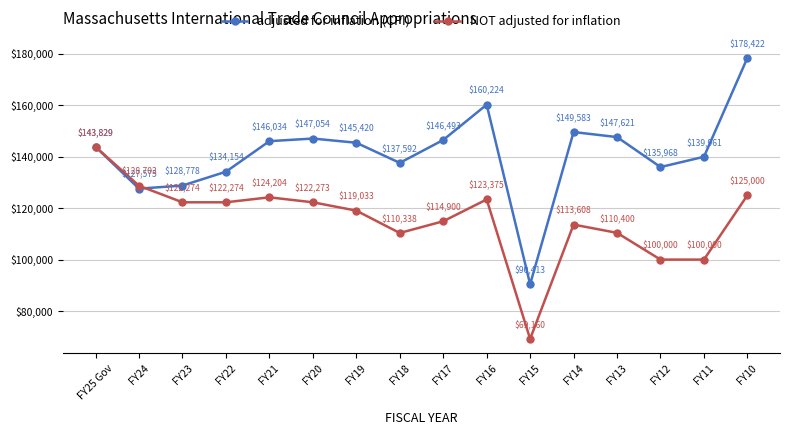

Reading left to right, transcribe all the data shown in this chart.

adjusted for inflation (CPI): FY25 Gov=143829	FY24=127575	FY23=128778	FY22=134154	FY21=146034	FY20=147054	FY19=145420	FY18=137592	FY17=146493	FY16=160224	FY15=90413	FY14=149583	FY13=147621	FY12=135968	FY11=139961	FY10=178422
NOT adjusted for inflation: FY25 Gov=143829	FY24=128703	FY23=122274	FY22=122274	FY21=124204	FY20=122273	FY19=119033	FY18=110338	FY17=114900	FY16=123375	FY15=69160	FY14=113608	FY13=110400	FY12=100000	FY11=100000	FY10=125000